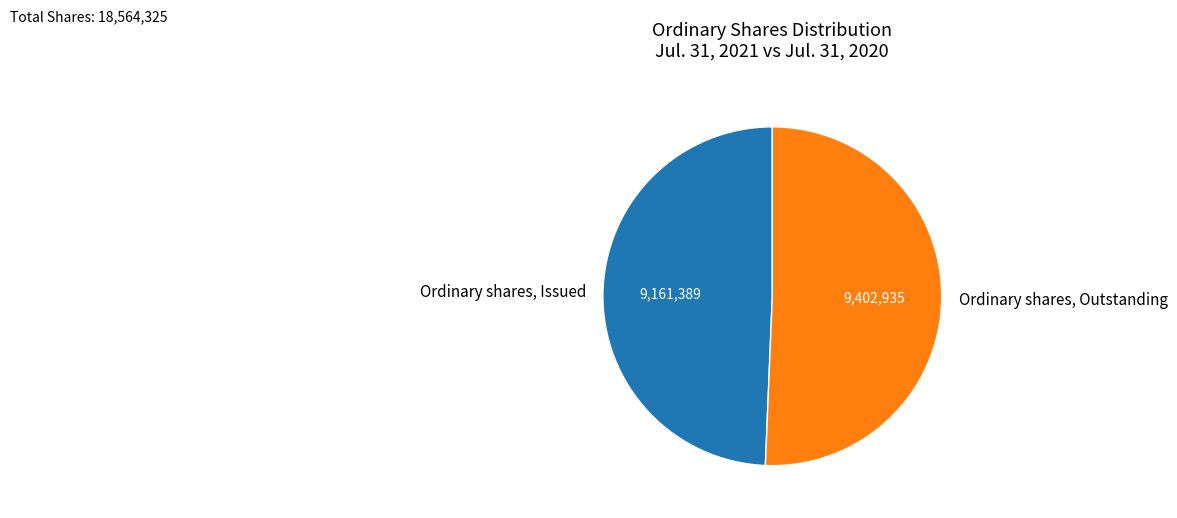

Is the sum of Ordinary shares, Issued and Ordinary shares, Outstanding greater than half?

Yes